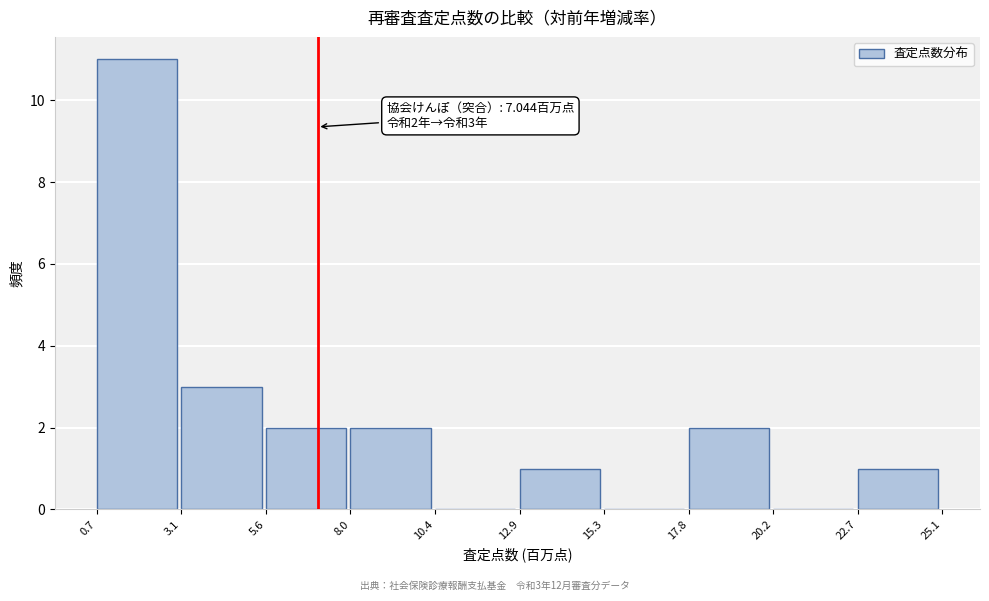

Over which range of the x-axis is the bar tallest?

0.7 to 3.1